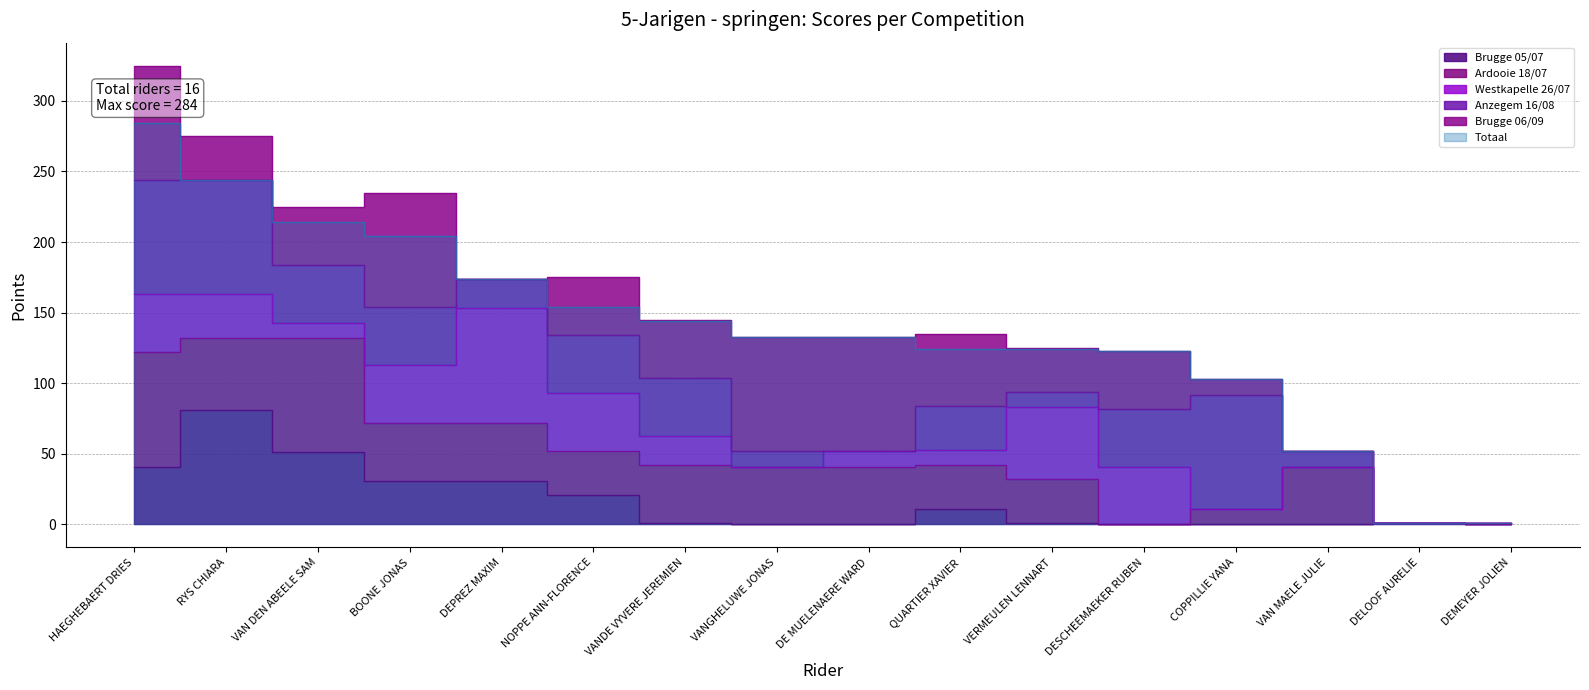

What is the difference between the second highest and minimum values in the Brugge 06/09 series?

81